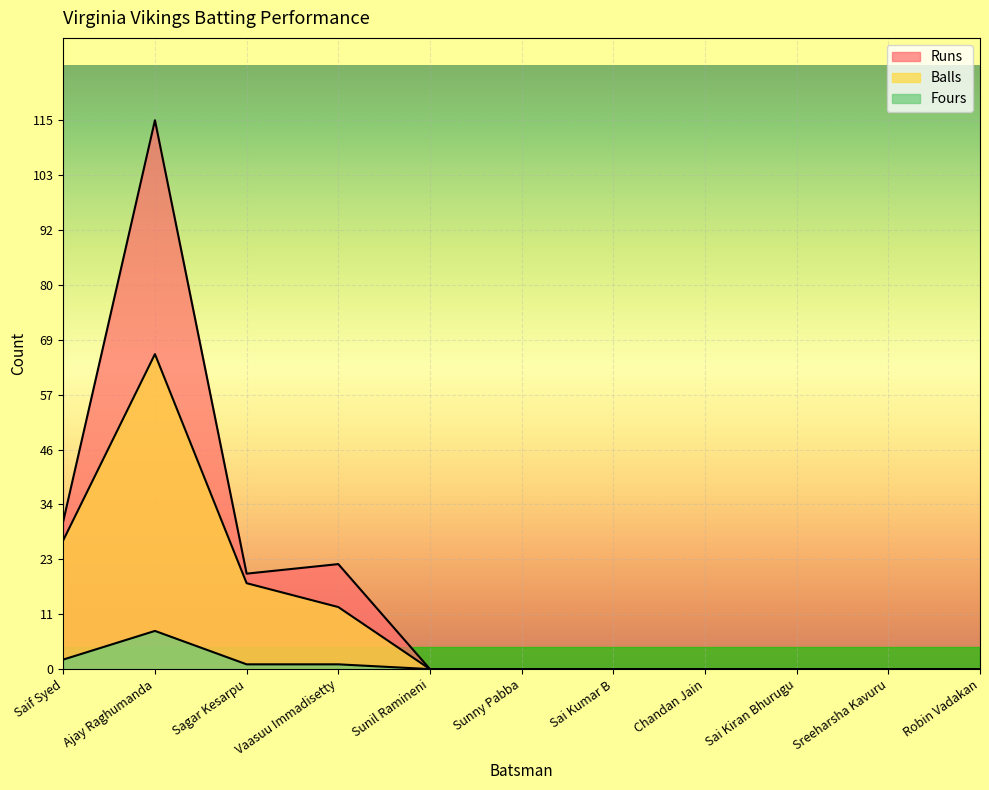

How many lines are shown in the chart?

3